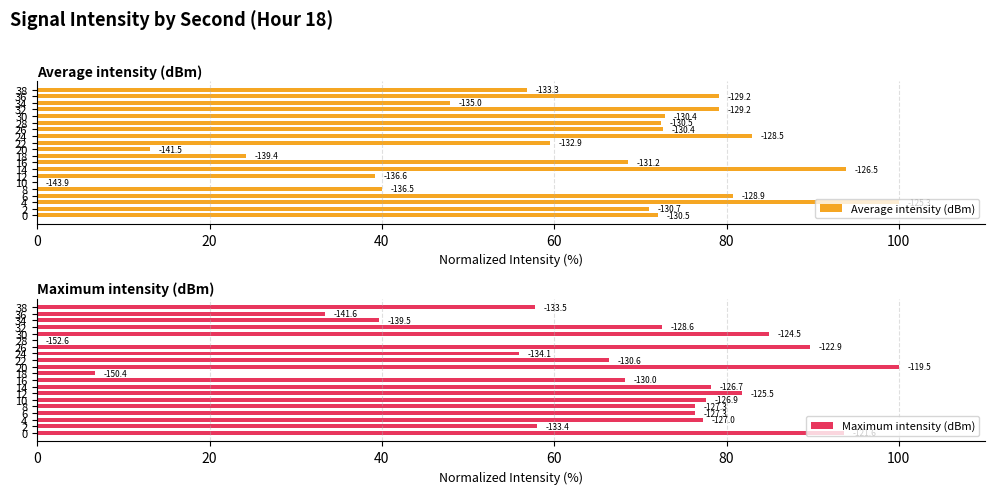

What are all the series names shown in the legend?

Average intensity (dBm), Maximum intensity (dBm)